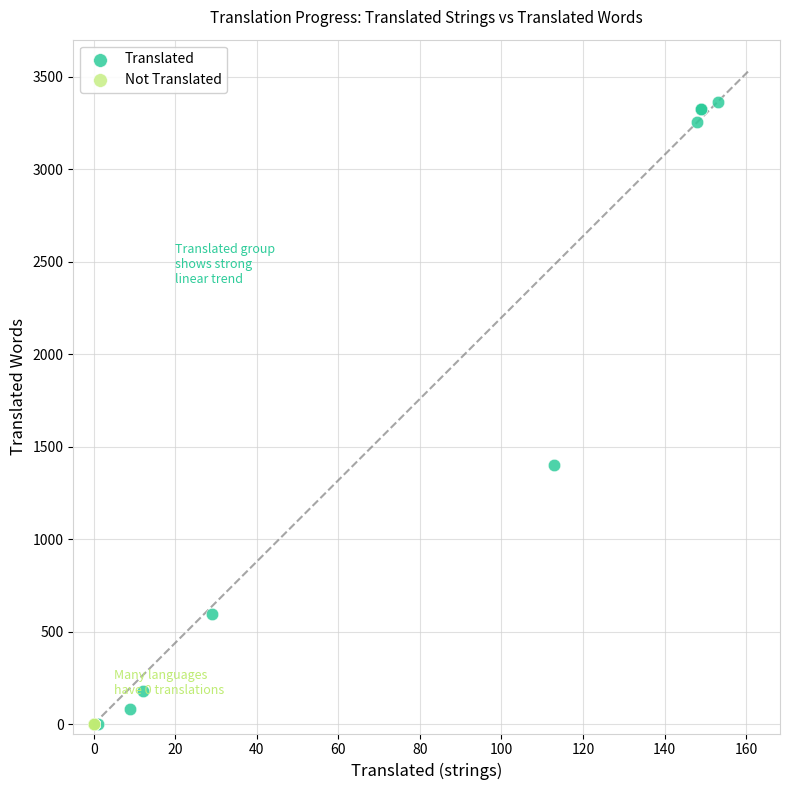

Which series reaches the maximum Y coordinate?

Translated